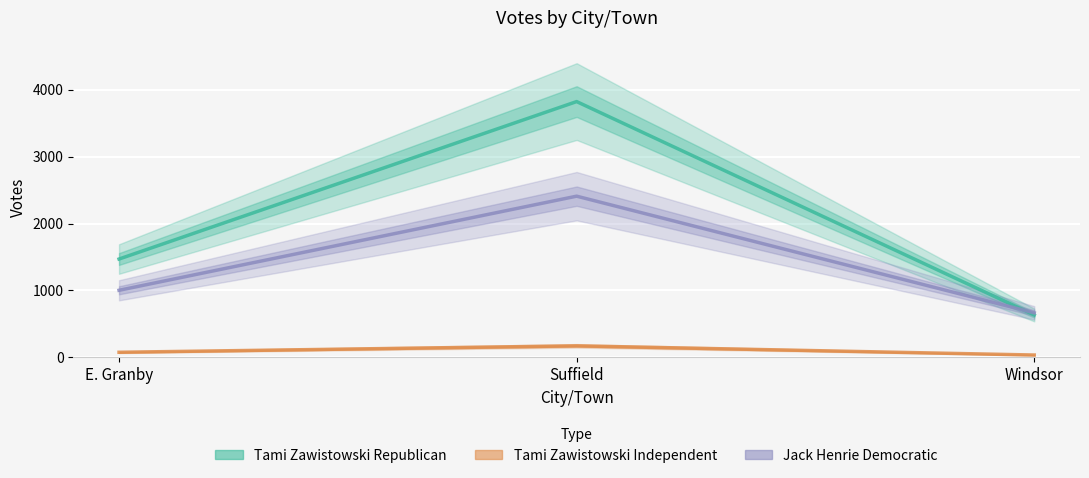

How many lines are shown in the chart?

3